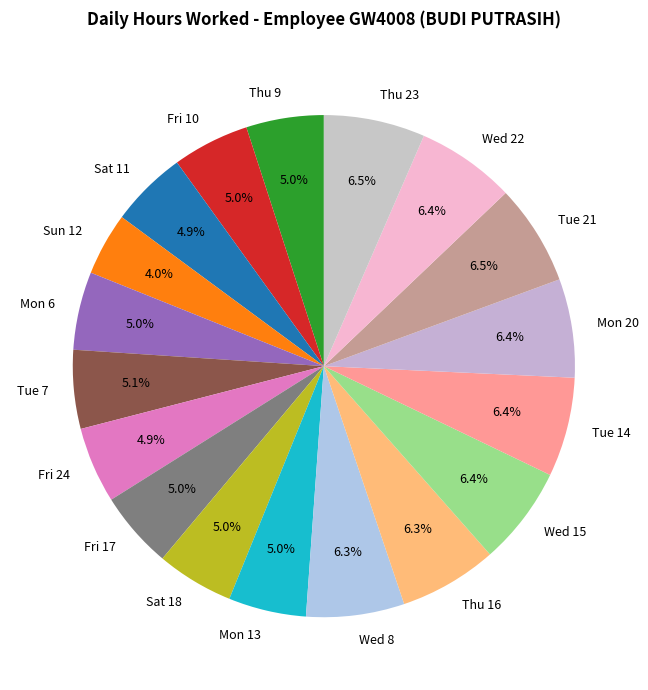

Combined, do Thu 9 and Wed 8 account for over 50%?

No